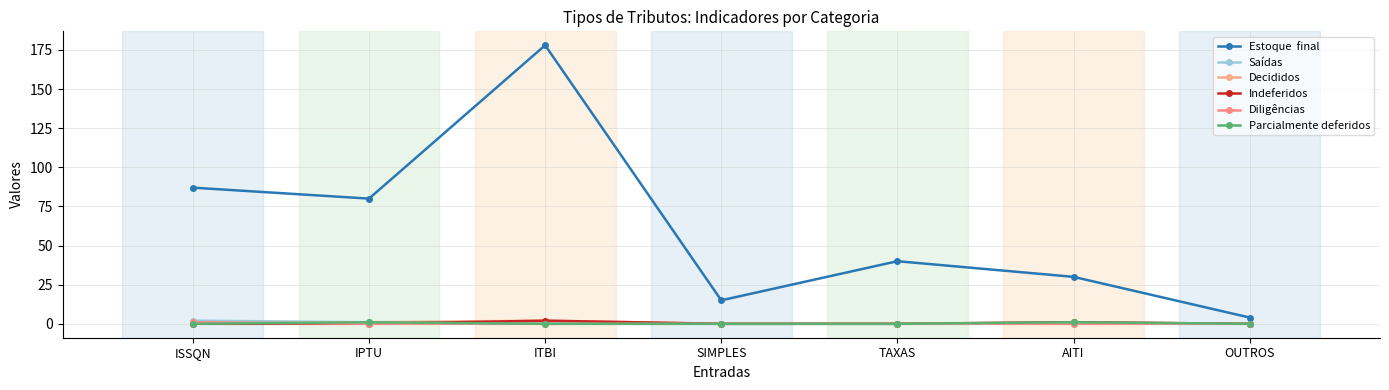

What is the label of the 7th point from the right?

ISSQN